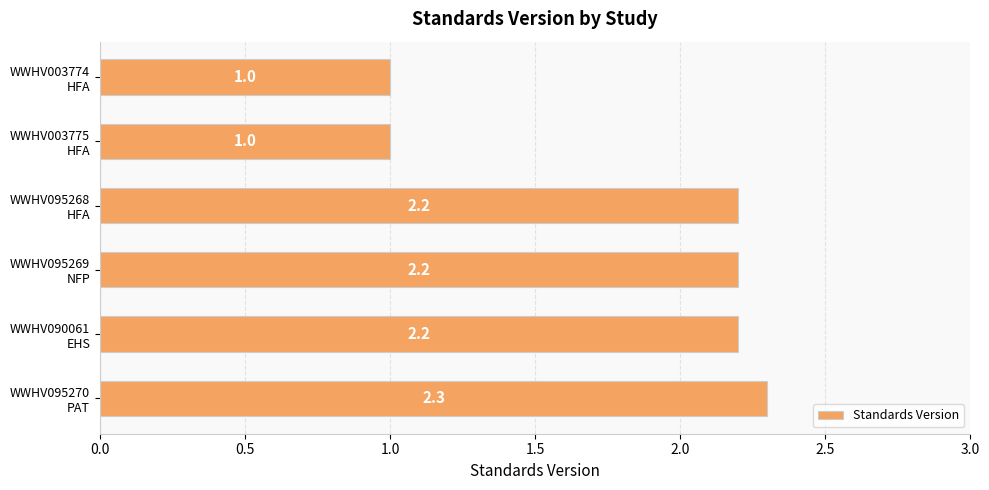

What is the value of the 5th bar from the top?

2.2